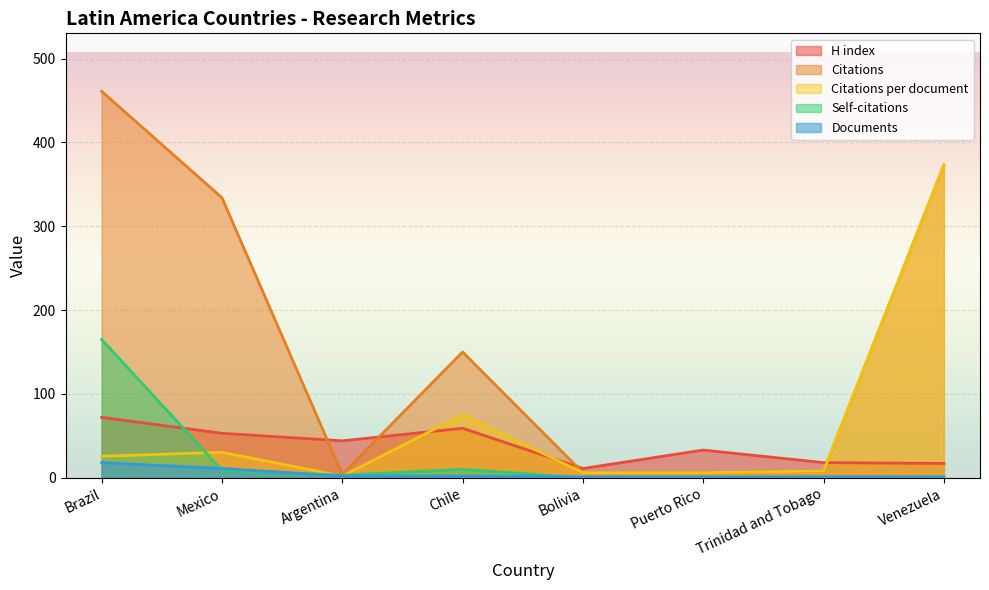

What are all the series names shown in the legend?

H index, Citations, Citations per document, Self-citations, Documents